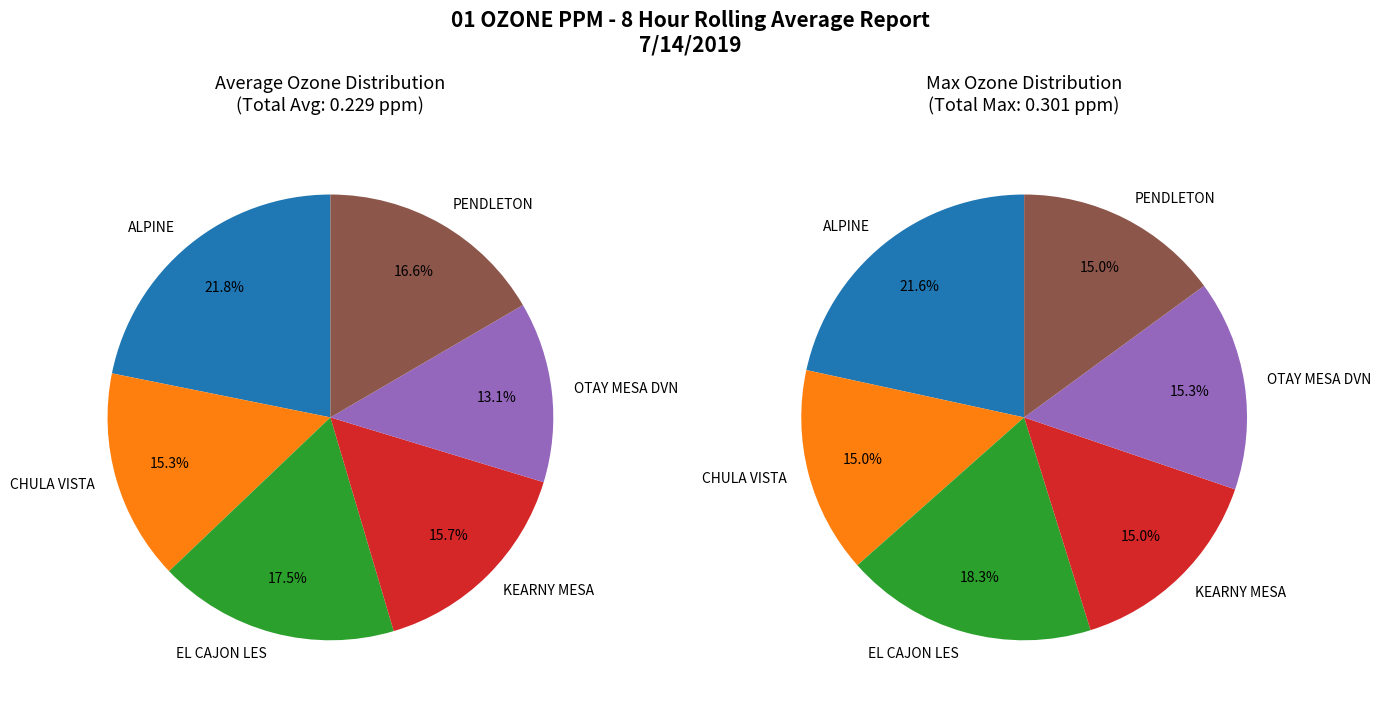

Rank the series at PENDLETON from highest to lowest value.

Max, Avg